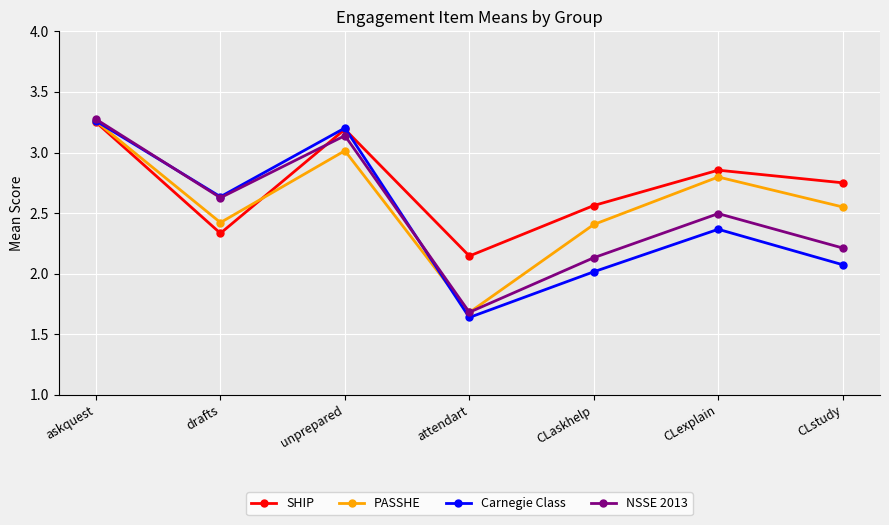

Which series has the largest range (max minus min)?

Carnegie Class